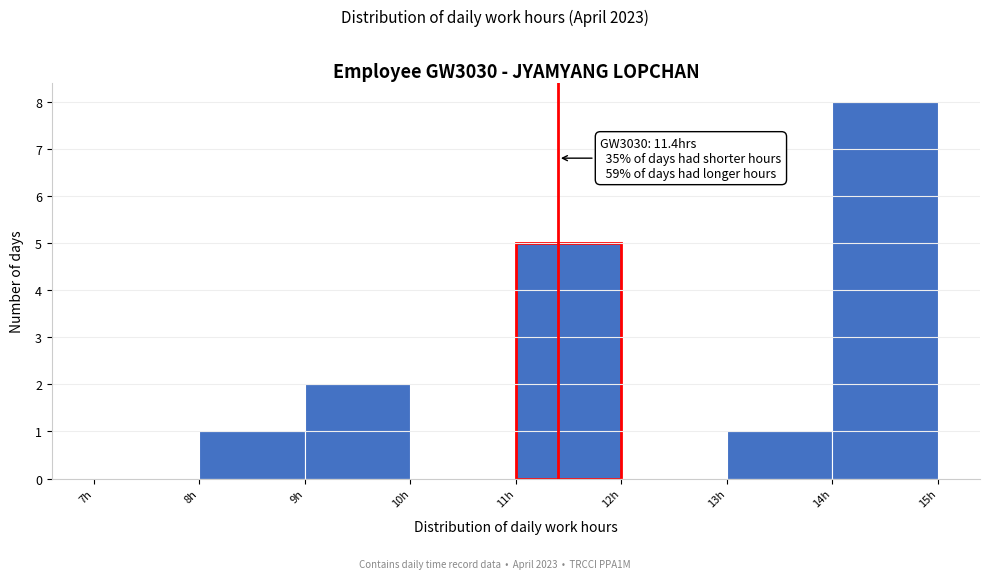

Over which range of the x-axis is the bar tallest?

14 to 15